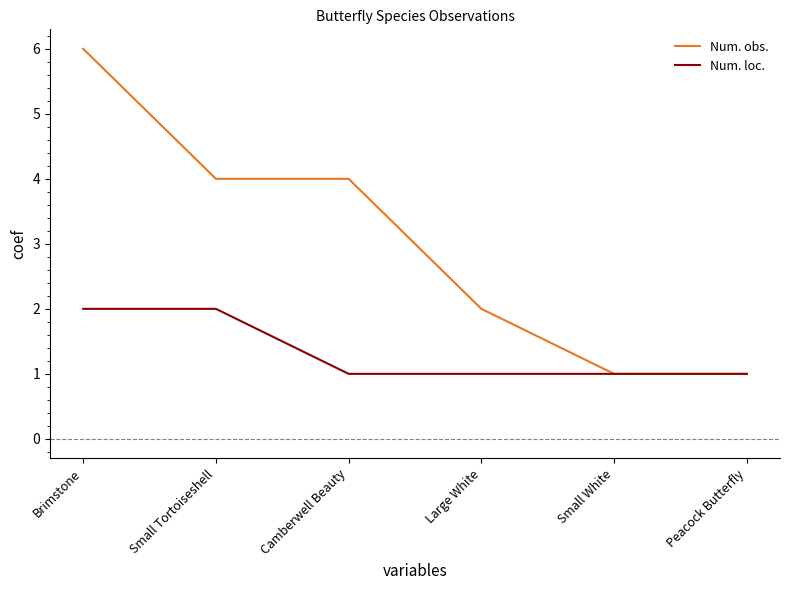

At how many categories does at least one series exceed 3?

3